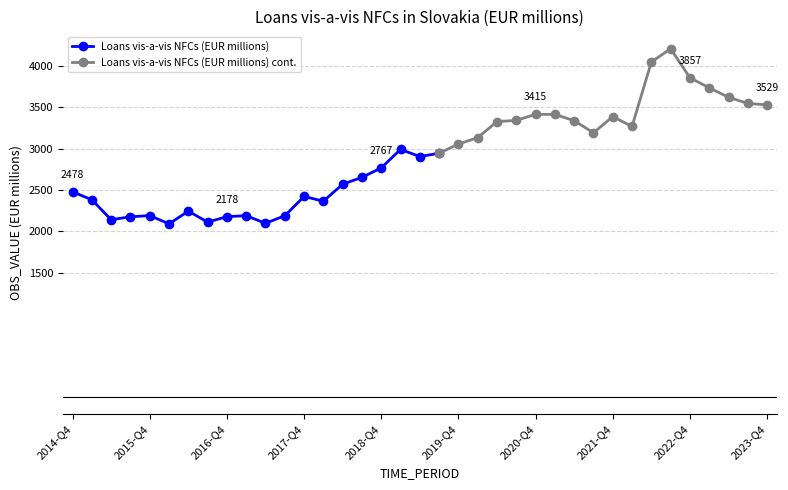

List the labels in order of value, smallest first.

2016-Q1, 2017-Q2, 2016-Q3, 2015-Q2, 2015-Q3, 2016-Q4, 2017-Q3, 2017-Q1, 2015-Q4, 2016-Q2, 2018-Q1, 2015-Q1, 2017-Q4, 2014-Q4, 2018-Q2, 2018-Q3, 2018-Q4, 2019-Q2, 2019-Q3, 2019-Q1